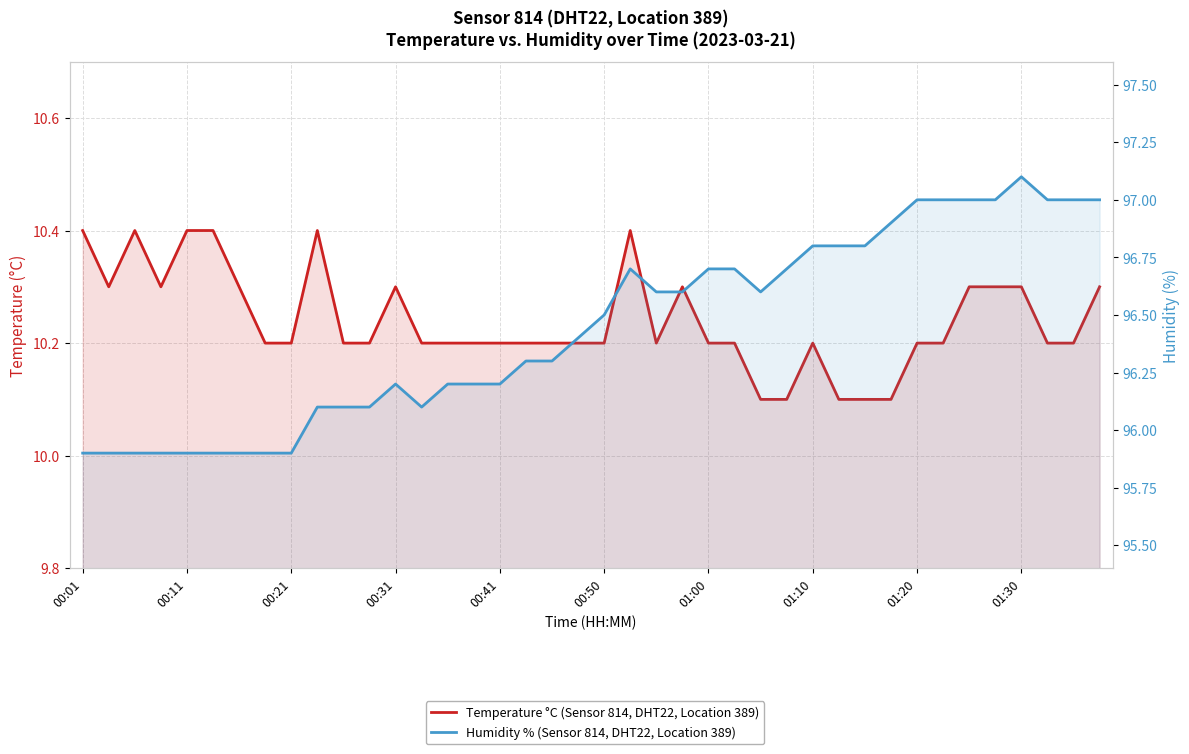

What is the spread (max minus min) of values at 30?

86.7